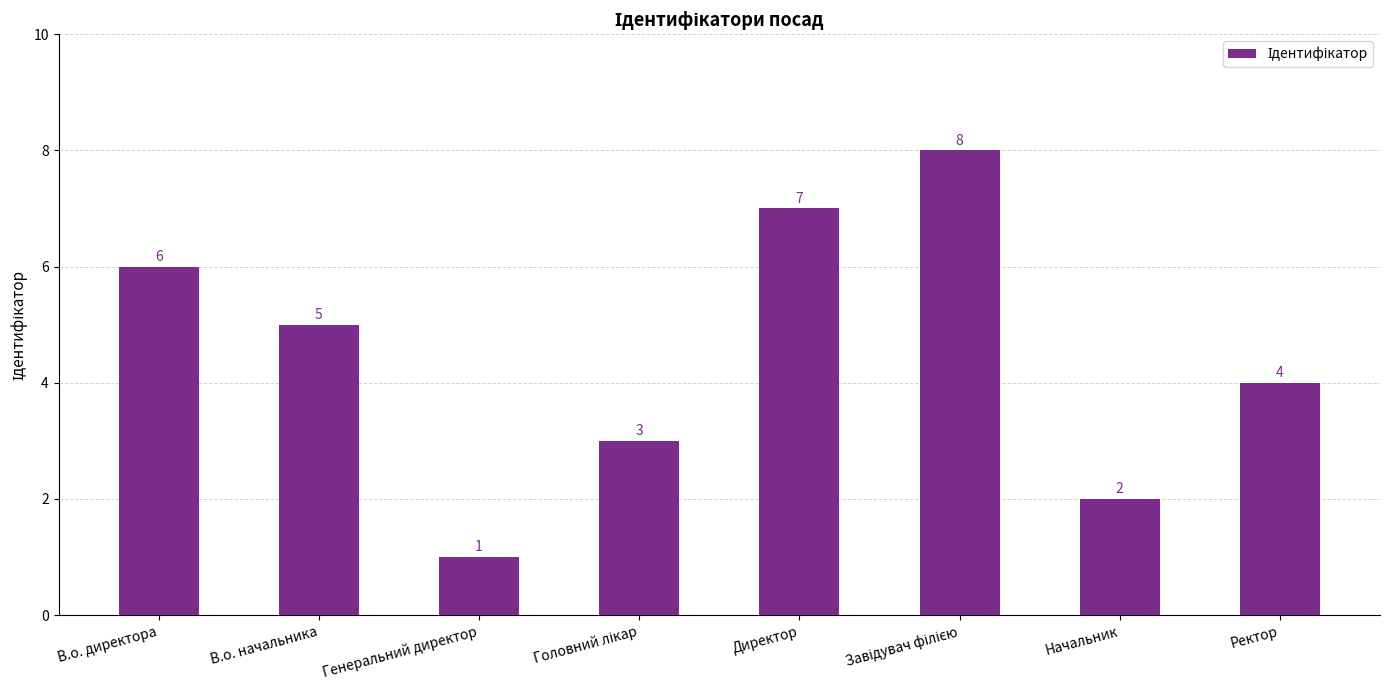

The chart shows a value of 3 at Директор. True or false?

False